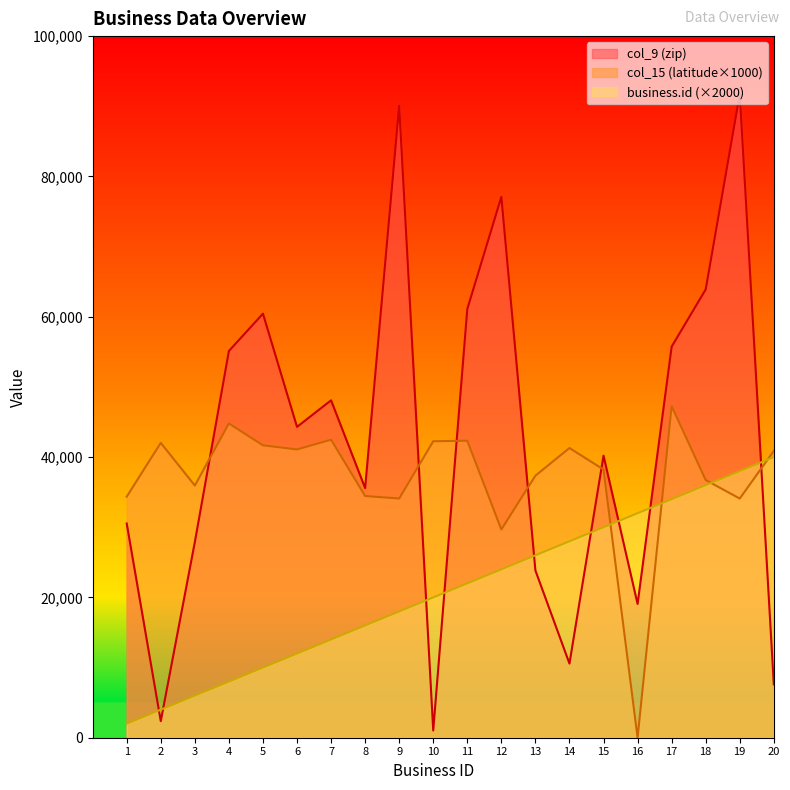

Reading right to left, what are all the values shown in this chart?

business.id: 20=40000.0	19=38000.0	18=36000.0	17=34000.0	16=32000.0	15=30000.0	14=28000.0	13=26000.0	12=24000.0	11=22000.0	10=20000.0	9=18000.0	8=16000.0	7=14000.0	6=12000.0	5=10000.0	4=8000.0	3=6000.0	2=4000.0	1=2000.0
col_9 (zip): 20=7601.0	19=91730.0	18=63901.0	17=55744.0	16=19067.0	15=40204.0	14=10566.0	13=23836.0	12=77087.0	11=61111.0	10=1027.0	9=90065.0	8=35582.0	7=48091.0	6=44308.0	5=60440.0	4=55122.0	3=27882.0	2=2359.0	1=30534.0
col_15 (latitude): 20=40883.6	19=34086.4	18=36727.9	17=47254.7	16=0.0	15=38229.1	14=41289.2	13=37351.3	12=29683.0	11=42327.1	10=42257.5	9=34091.2	8=34454.0	7=42478.5	6=41089.0	5=41676.9	4=44788.5	3=35947.6	2=42024.8	1=34368.8